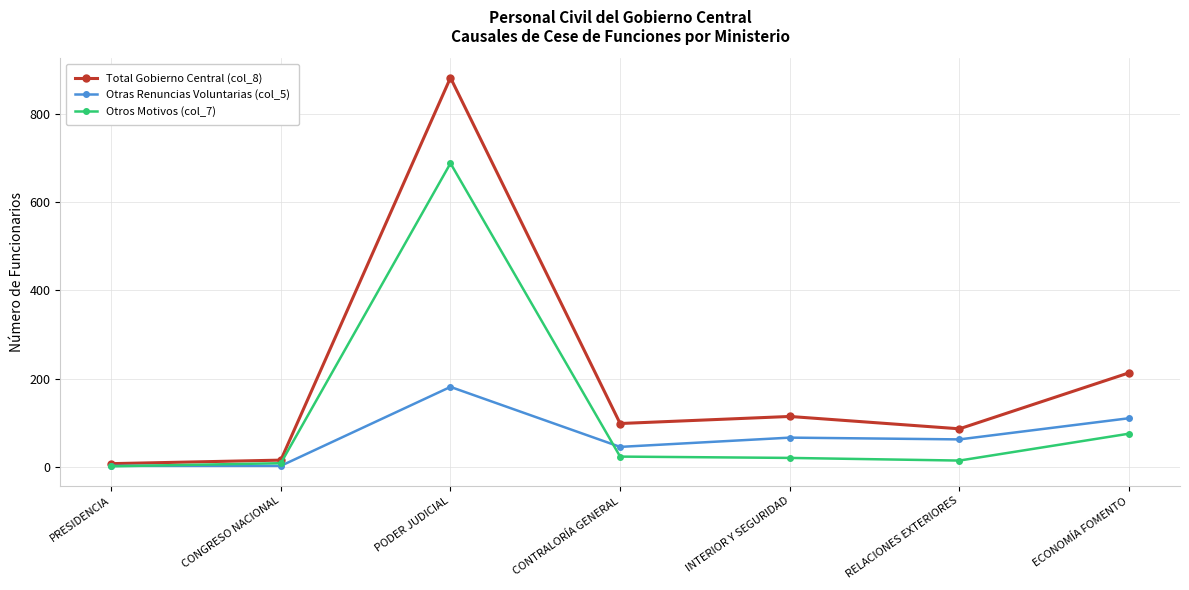

The Total Gobierno Central (col_8) series shows 38 at RELACIONES EXTERIORES. True or false?

False